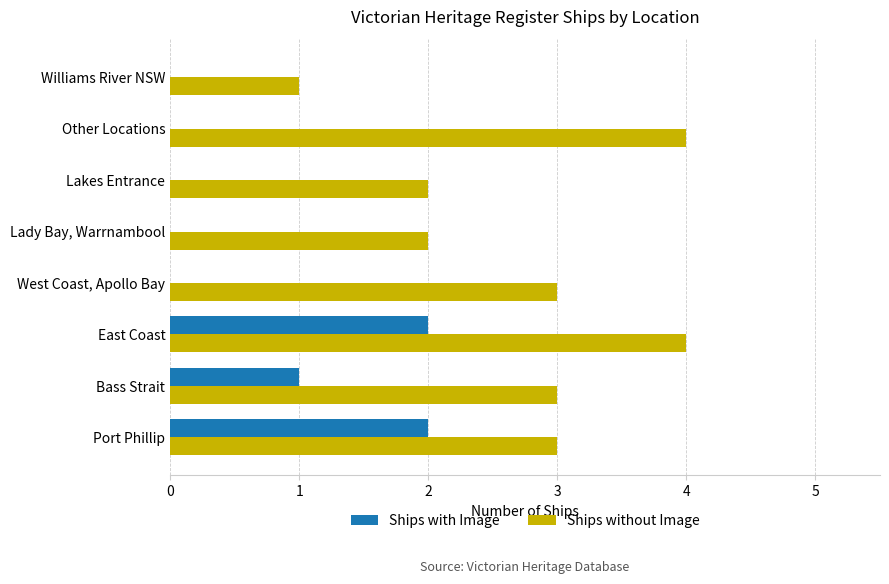

True or false: Ships with Image has a value of 0 at Lakes Entrance.

True